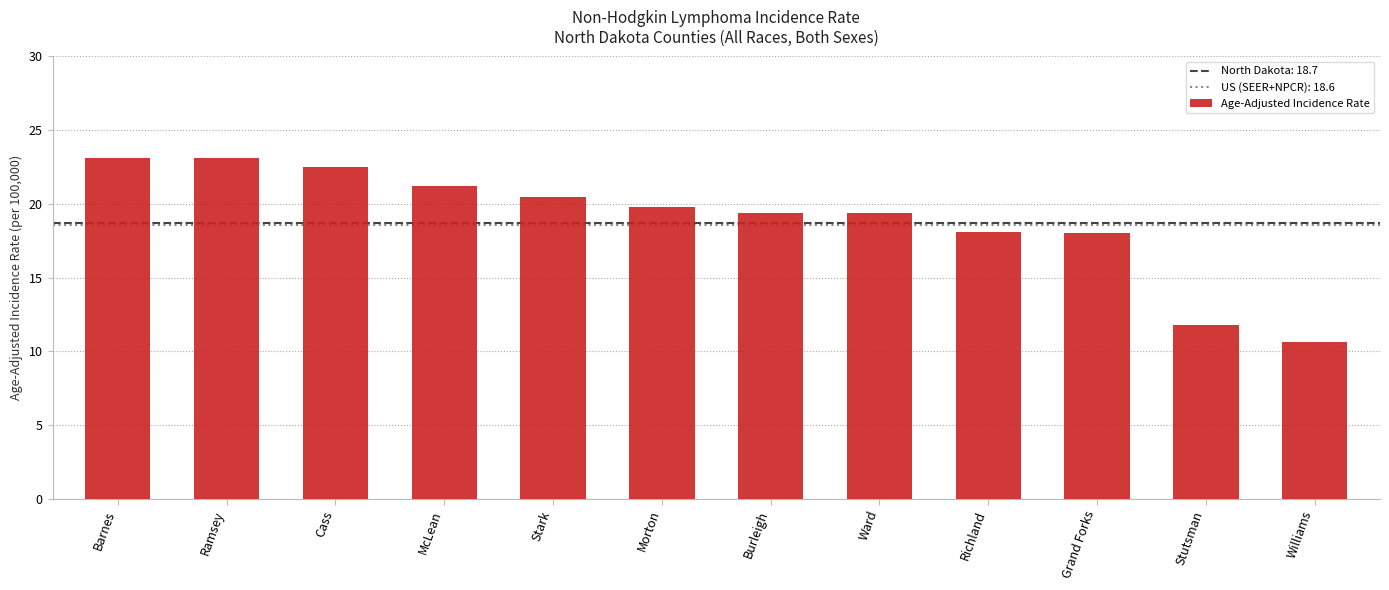

What is the change in value from Morton to Williams?

-9.2